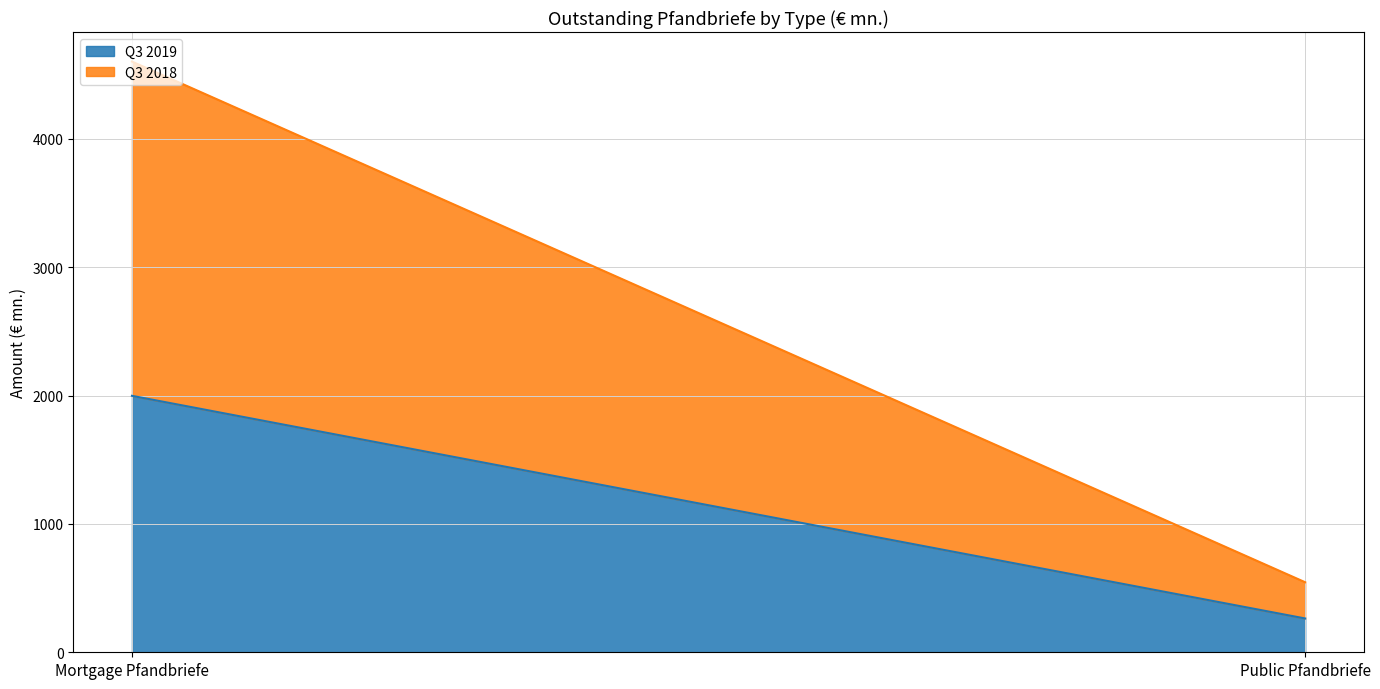

At which label does Q3 2018 reach its peak?

Mortgage Pfandbriefe